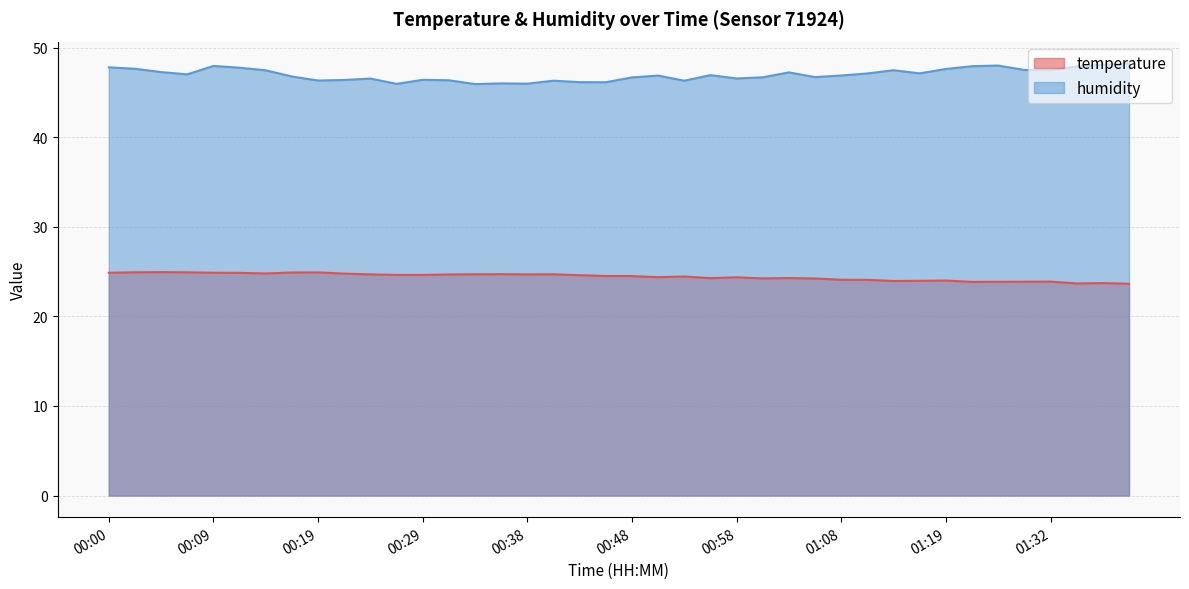

How many lines are shown in the chart?

2